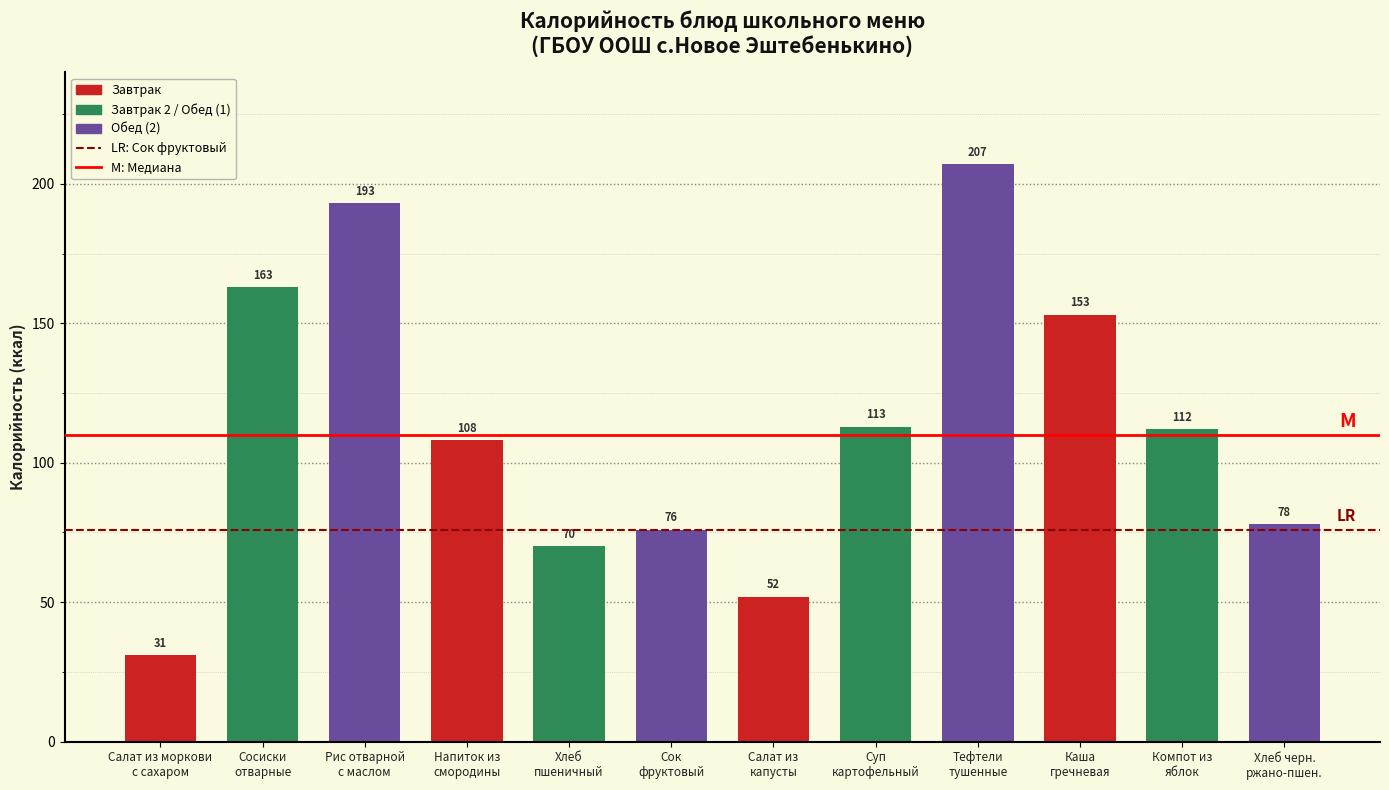

Reading left to right, list all the values displayed in this chart.

31	163	193	108	70	76	52	113	207	153	112	78